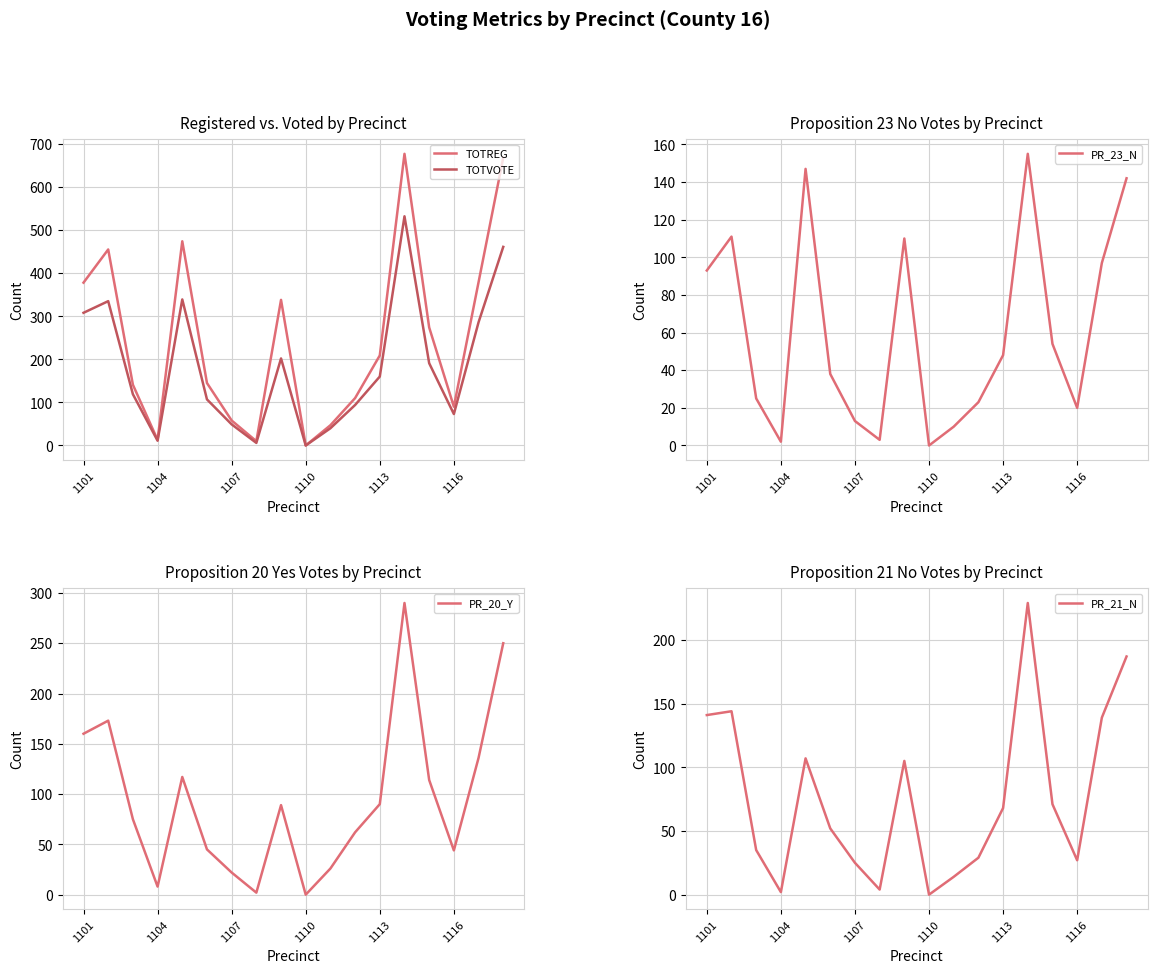

What is the sum of all PR_23_N values?

1091